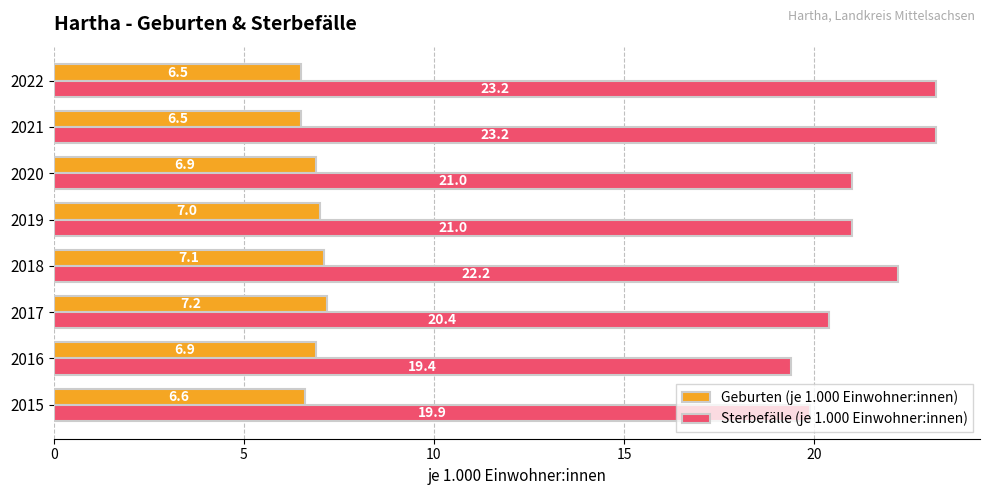

What is the average value of the Geburten (je 1.000 Einwohner:innen) series?

6.8